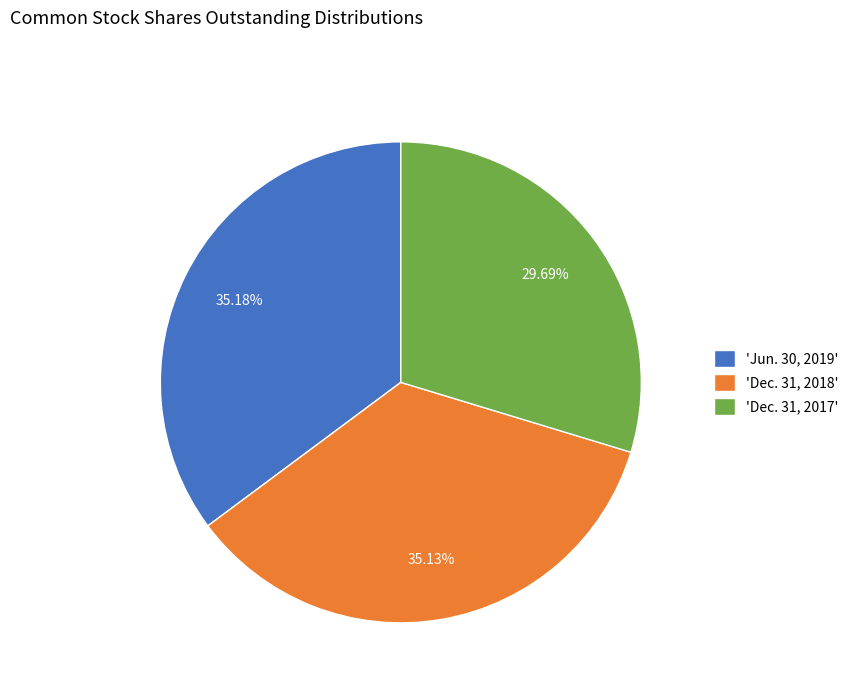

Is 'Jun. 30, 2019' the majority of the pie?

No